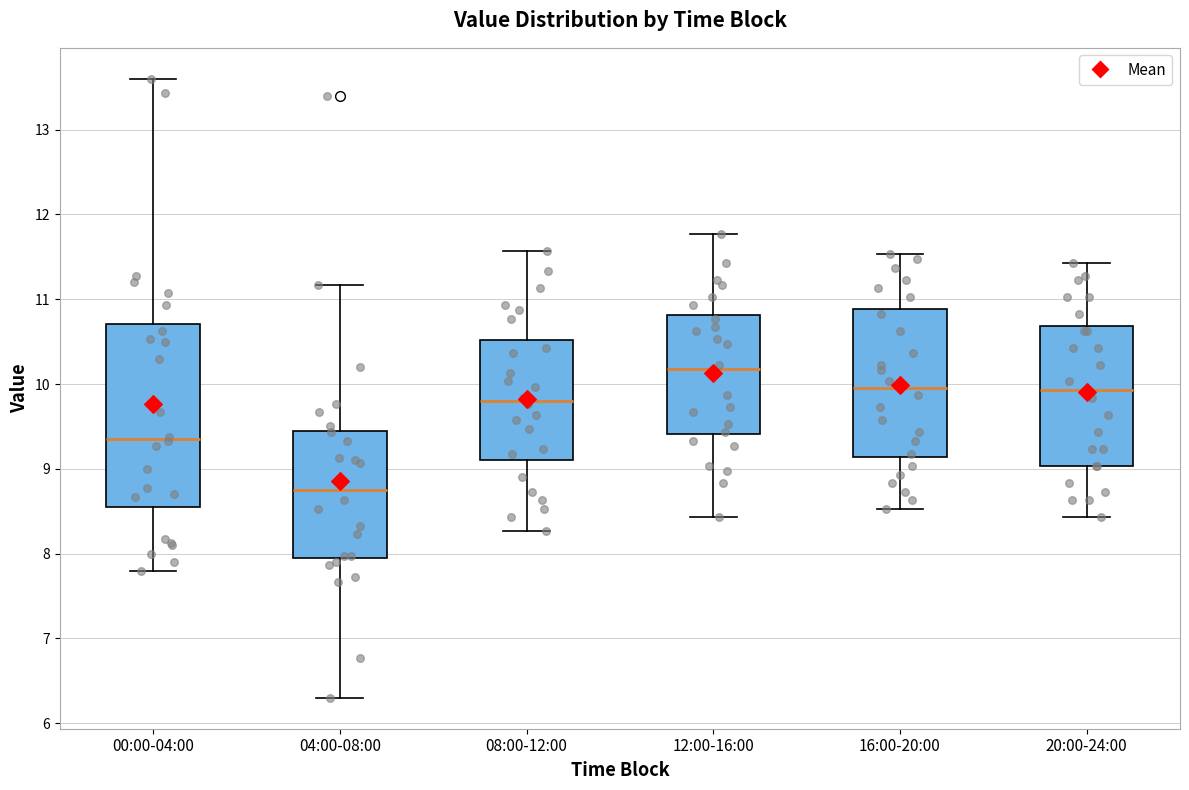

Reading left to right, read every box against the y-axis: the position of its median line, the range the box covers, and the ends of its whiskers. The values are not printed on the chart, so give them approximately, as read against the axis.

00:00-04:00: median 9.4, box 8.5 to 10.7, whiskers 7.8 to 13.6
04:00-08:00: median 8.8, box 8.0 to 9.4, whiskers 6.3 to 11.2
08:00-12:00: median 9.8, box 9.1 to 10.5, whiskers 8.3 to 11.6
12:00-16:00: median 10.2, box 9.4 to 10.8, whiskers 8.4 to 11.8
16:00-20:00: median 10.0, box 9.1 to 10.9, whiskers 8.5 to 11.5
20:00-24:00: median 9.9, box 9.0 to 10.7, whiskers 8.4 to 11.4